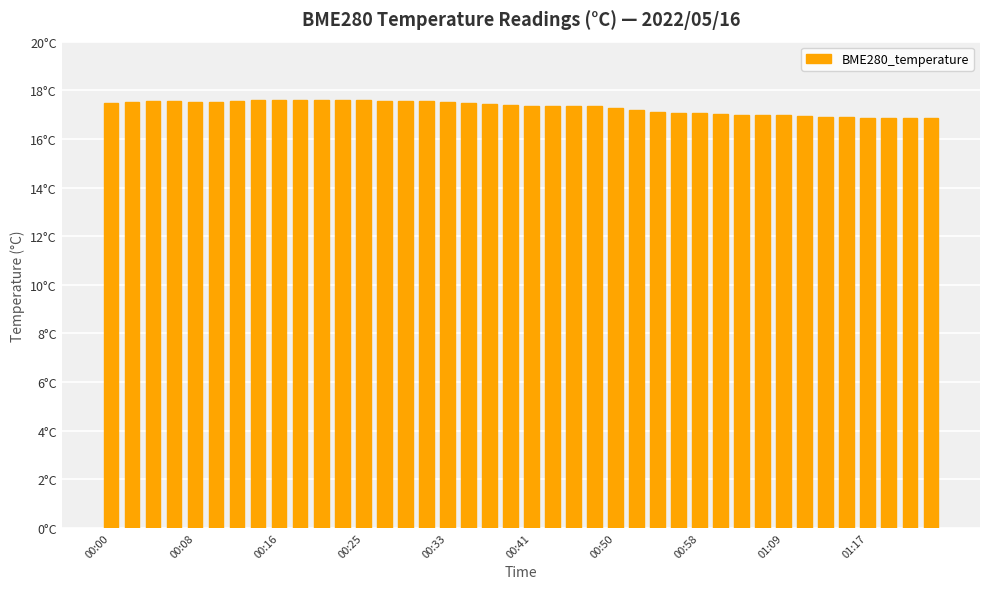

Where is the data nearest to the value 17?

31